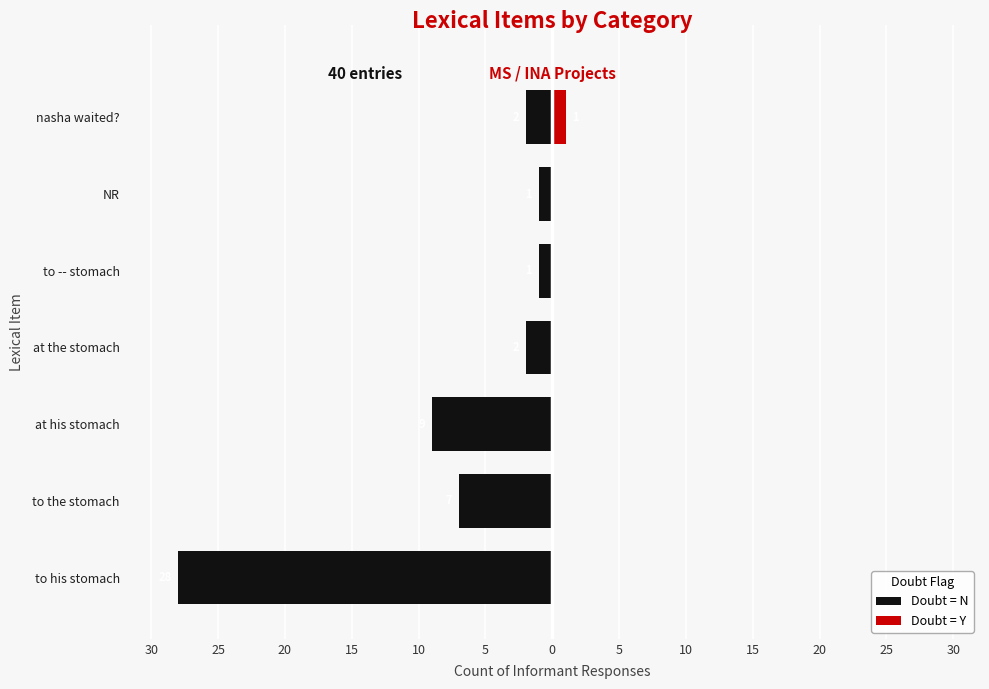

What is the lowest value of the Doubt = N series?

-28